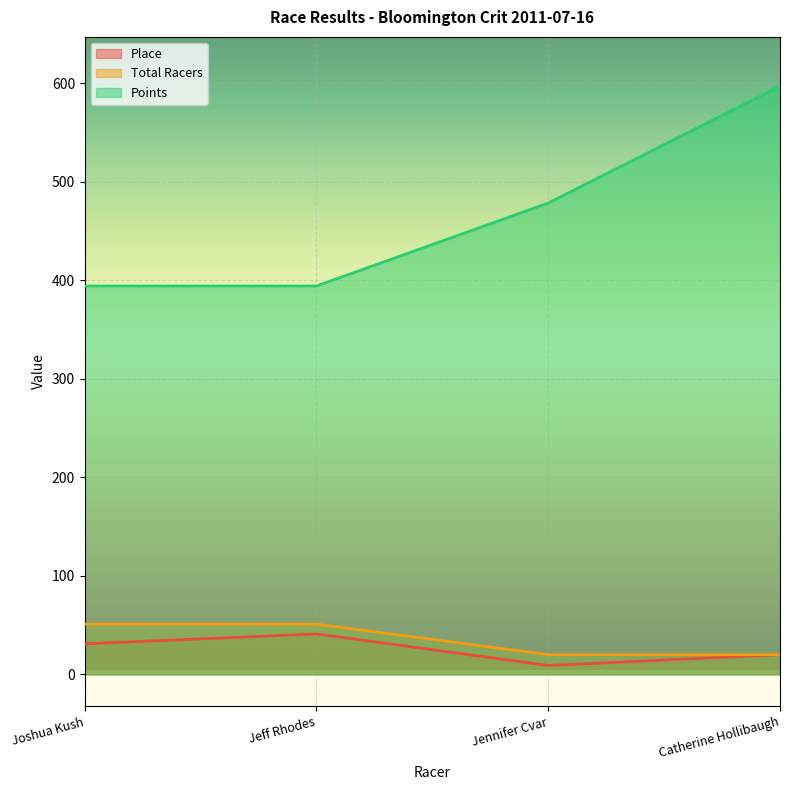

How many interior local peaks does the Place series have?

1